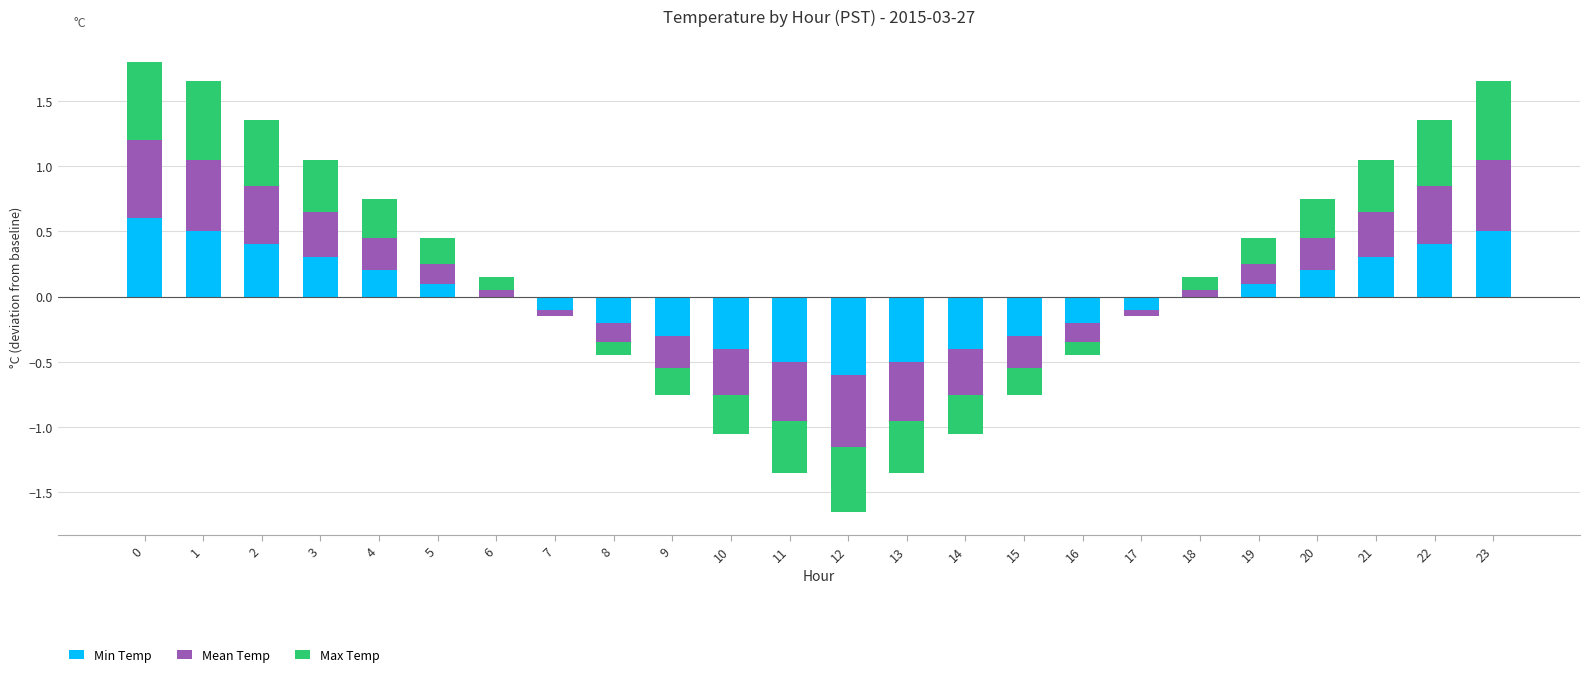

How many bars are there in total?

72